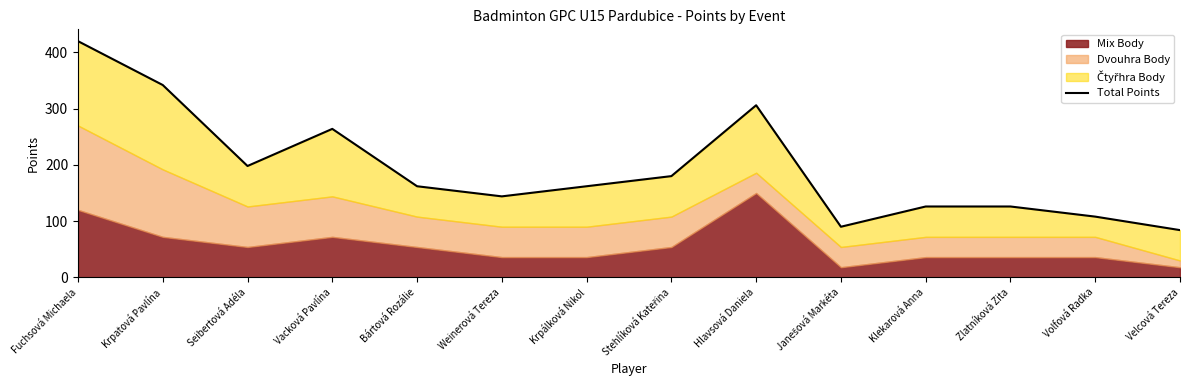

Rank the categories by value from lowest to highest.

Velcová Tereza, Janešová Markéta, Volfová Radka, Klekarová Anna, Zlatníková Zita, Weinerová Tereza, Bártová Rozálie, Krpálková Nikol, Stehlíková Kateřina, Seibertová Adéla, Vacková Pavlína, Hlavsová Daniela, Krpatová Pavlína, Fuchsová Michaela